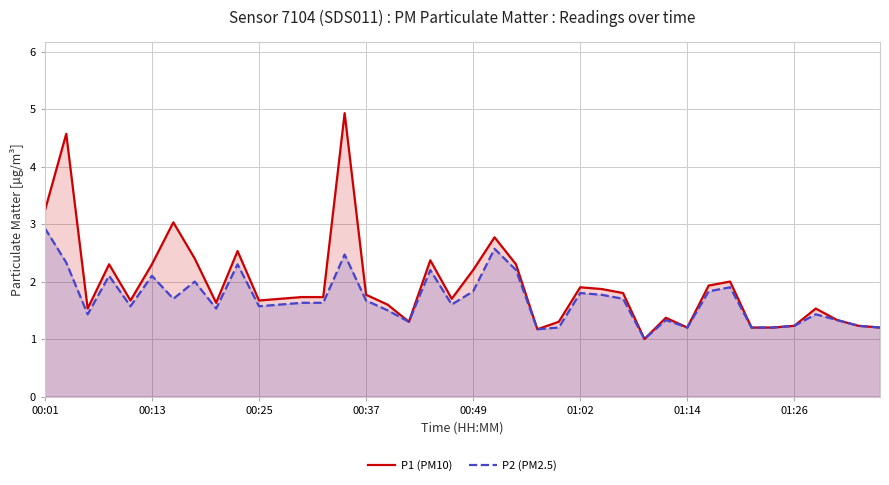

Is the value of P1 (PM10) at 23 greater than the value of P2 (PM2.5) at 22?

No